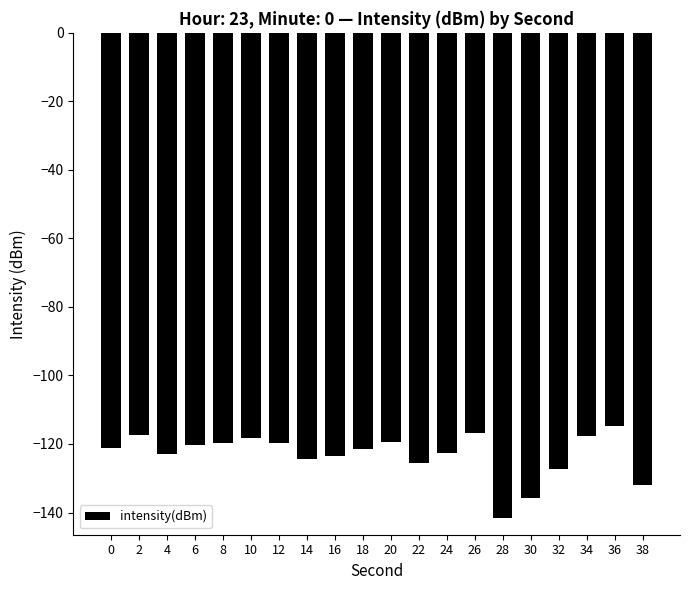

The value at 4 is -85.8. True or false?

False